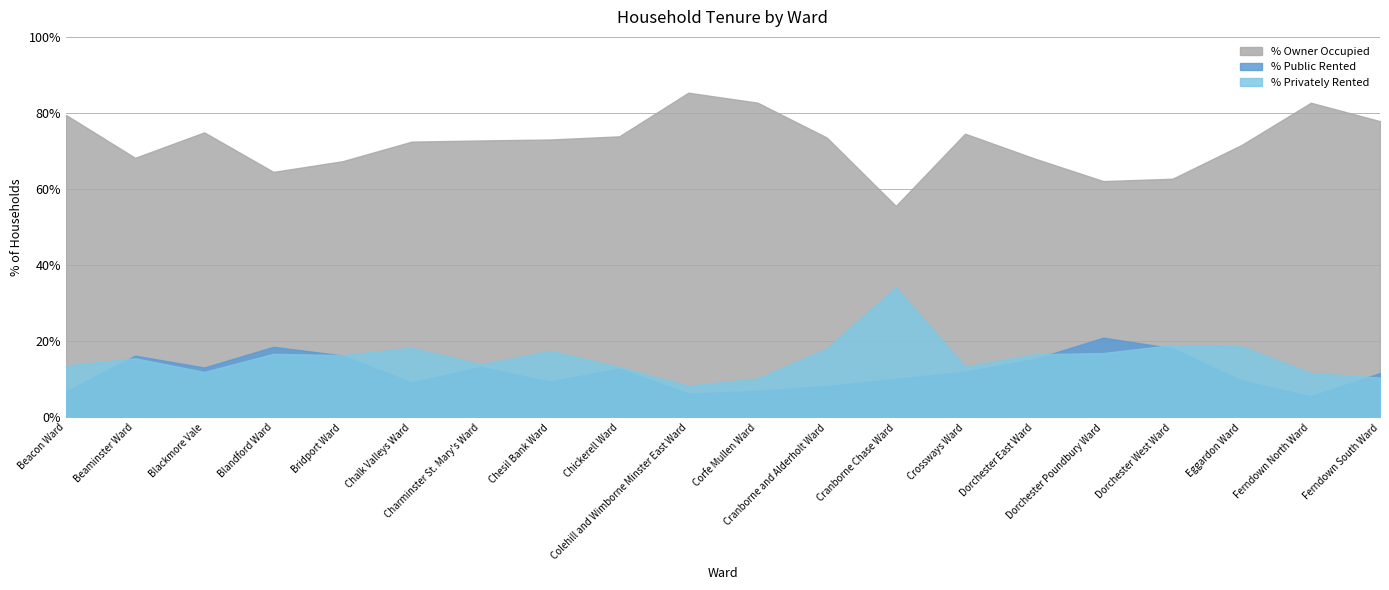

What is the sum of all % Privately Rented values?

315.2